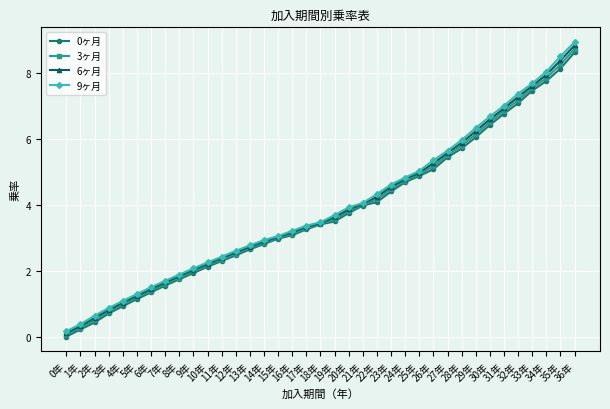

What is the label of the 10th point from the left?

9年